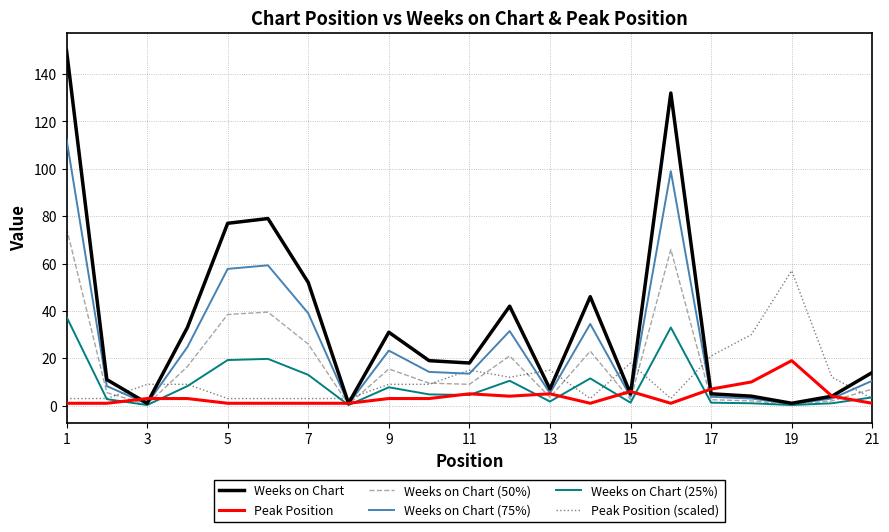

Does the chart have visible grid lines?

Yes